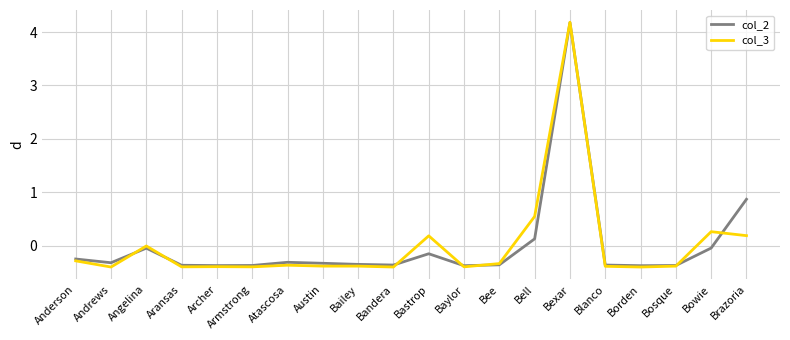

Read the col_2 value at Andrews.

-0.3